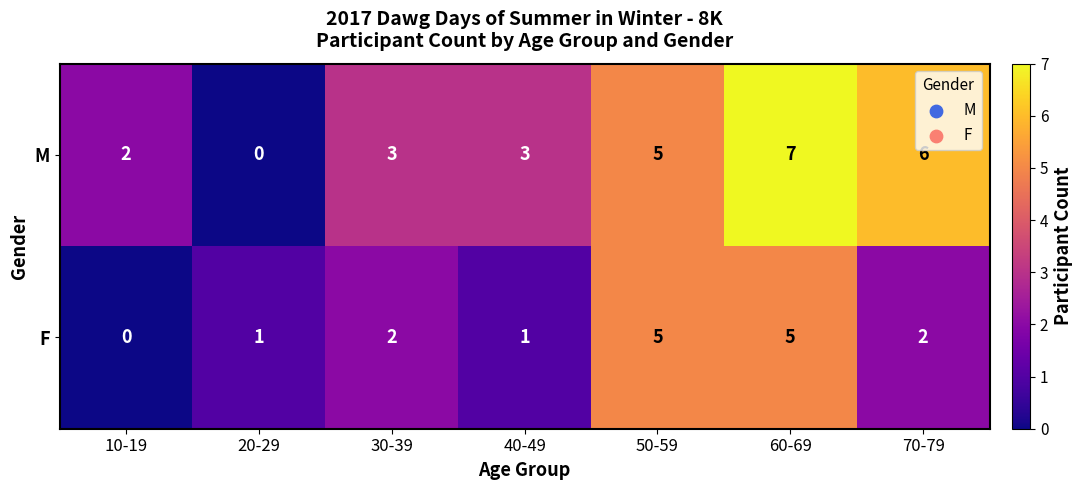

Which series changed the most between 50-59 and 60-69?

M